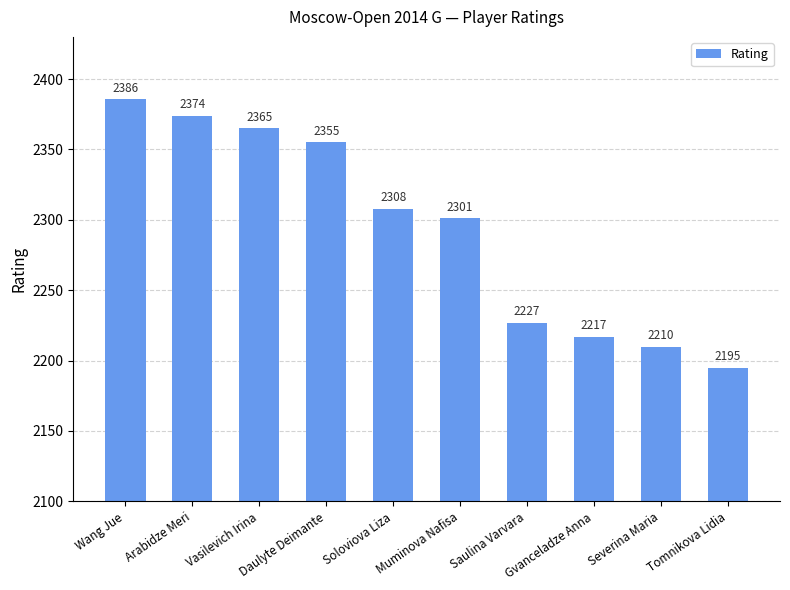

Rank the categories by value from highest to lowest.

Wang Jue, Arabidze Meri, Vasilevich Irina, Daulyte Deimante, Soloviova Liza, Muminova Nafisa, Saulina Varvara, Gvanceladze Anna, Severina Maria, Tomnikova Lidia